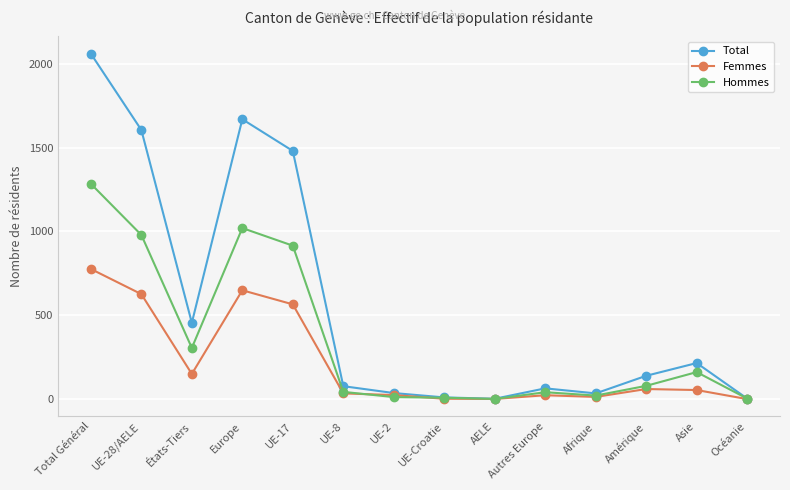

How many interior local peaks does the Femmes series have?

3